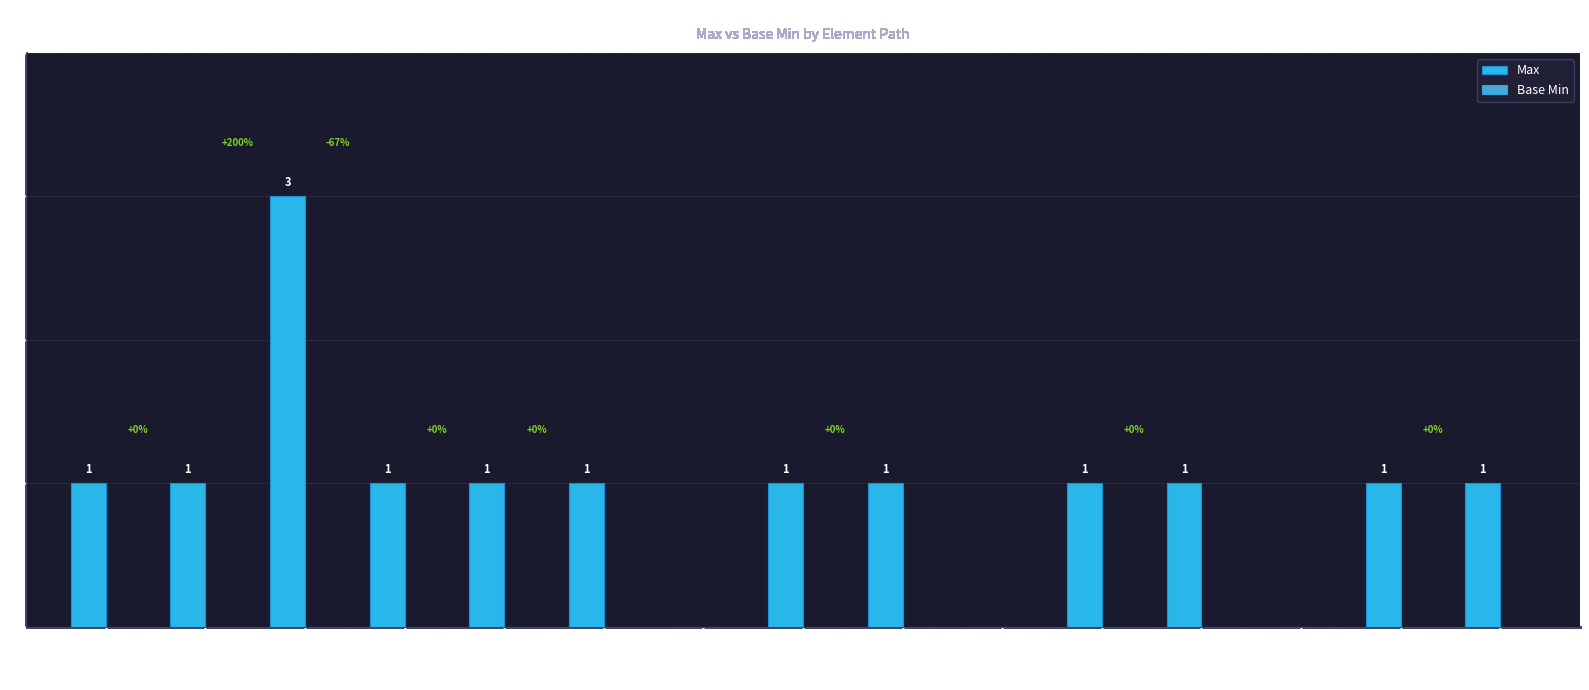

Is it true that the value at Ext:key is 2?

False